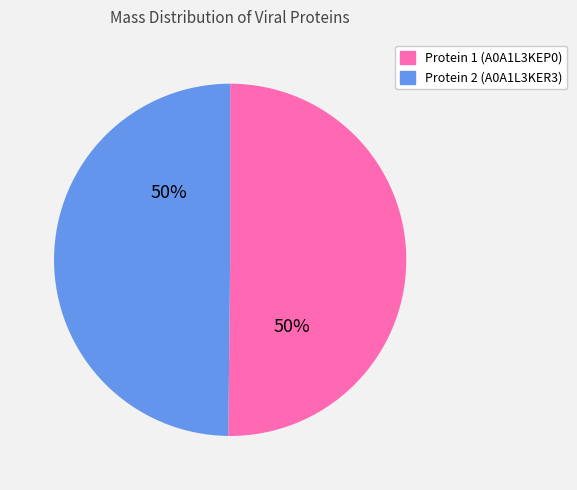

The Protein 1 (A0A1L3KEP0) slice represents 50% of the pie. True or false?

True